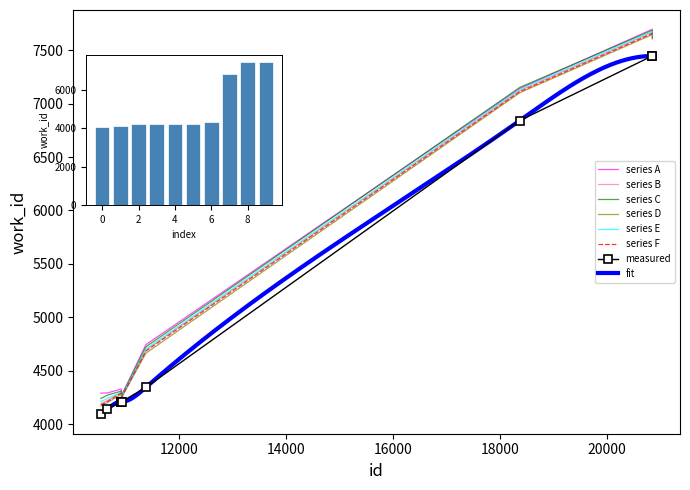

Reading left to right, what are all the values shown in this chart?

10536=4090	10658=4141	10917=4209	10921=4209	10922=4209	10924=4209	11379=4344	18372=6842	20851=7447	20855=7447